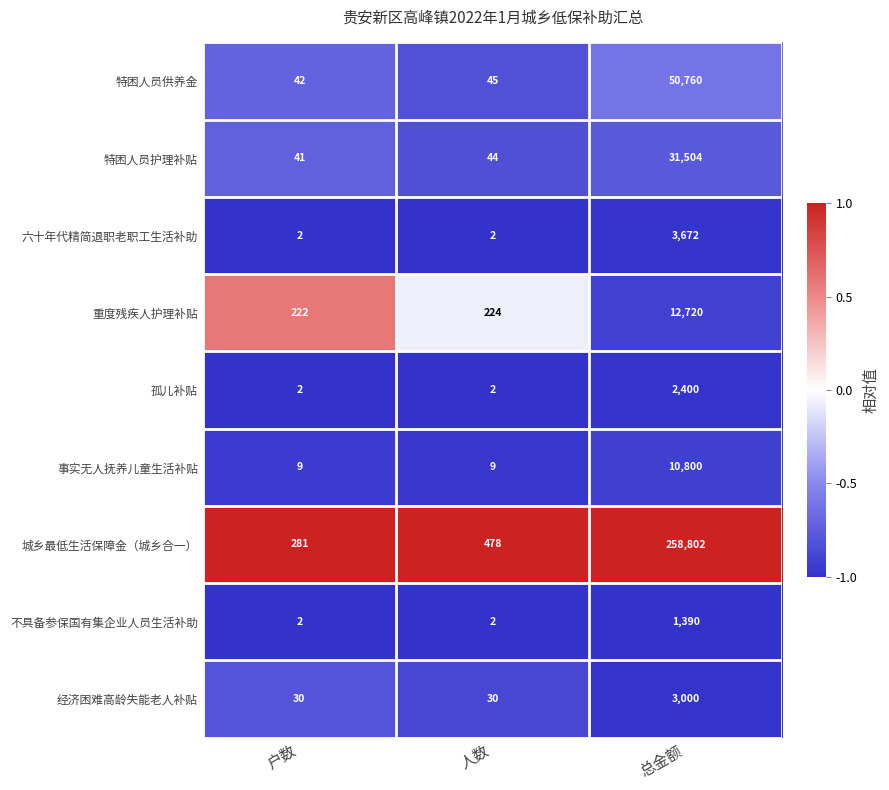

The value of 城乡最低生活保障金（城乡合一） at 总金额 is 463361. True or false?

False